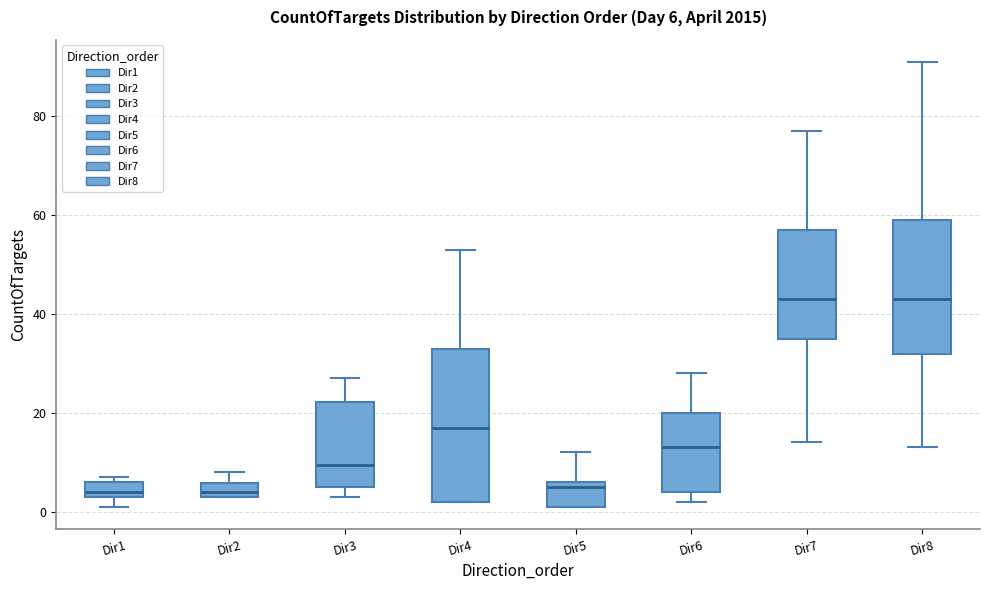

Comparing the boxes themselves (not the whiskers), which one is the tallest?

Dir4